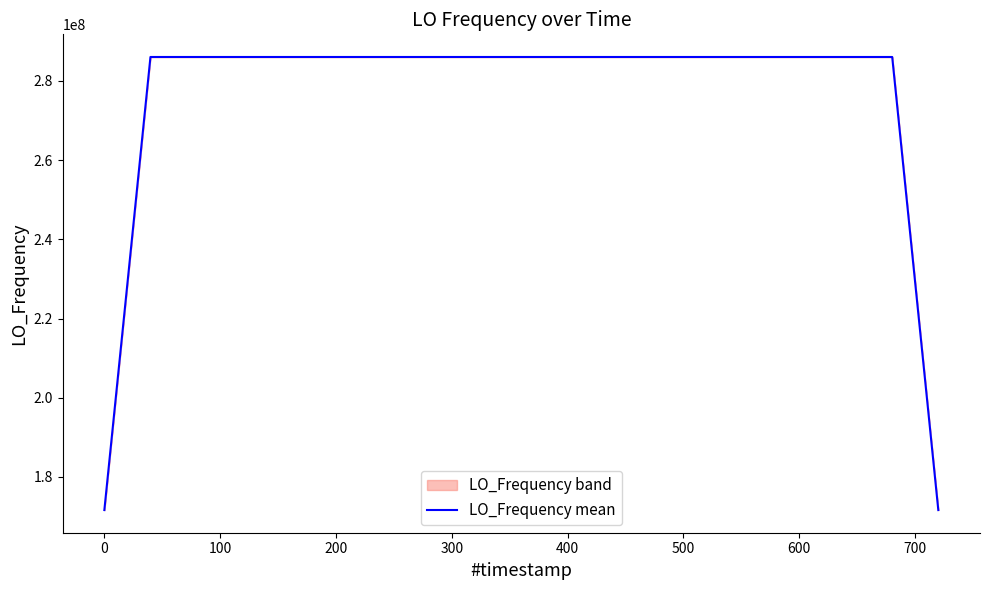

What is the maximum value for LO_Frequency mean?

286047000.6